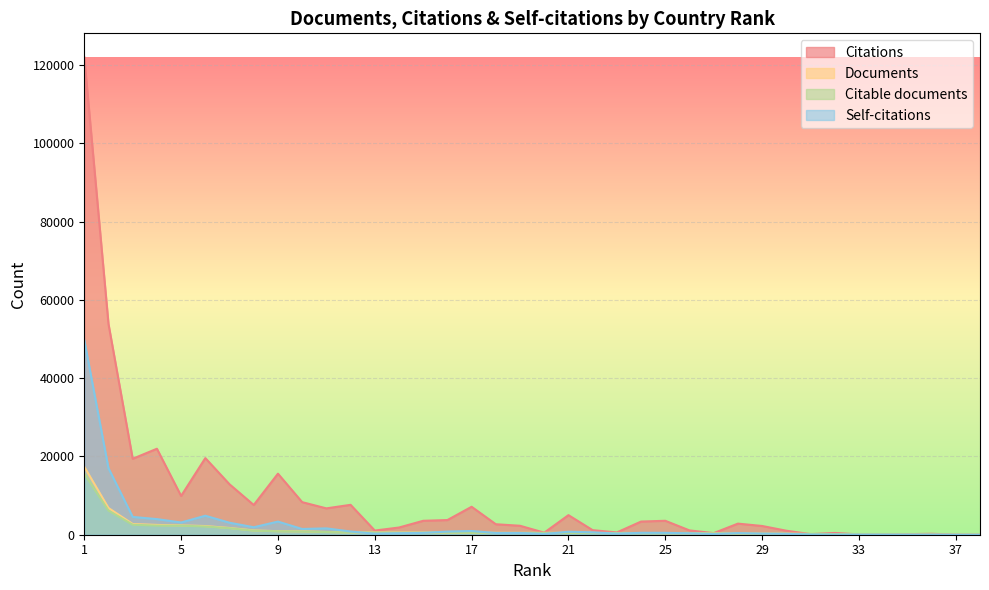

What are all the series names shown in the legend?

Citations, Documents, Citable documents, Self-citations